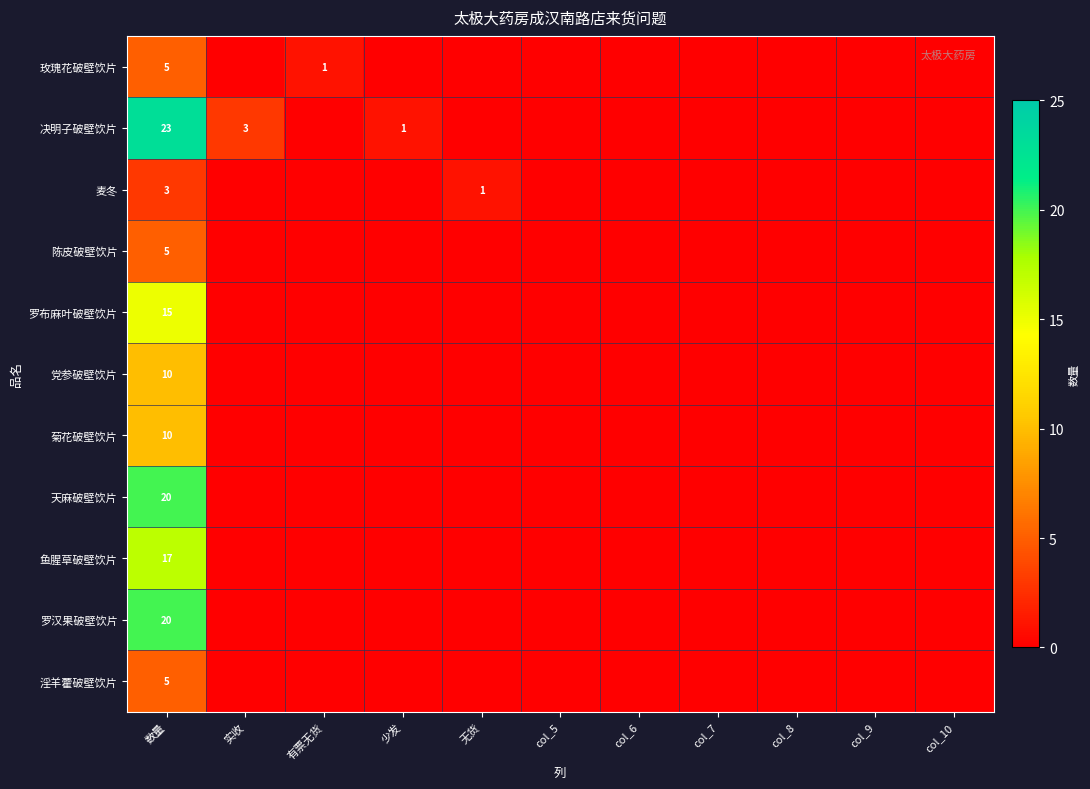

How many data points does each series have?

11